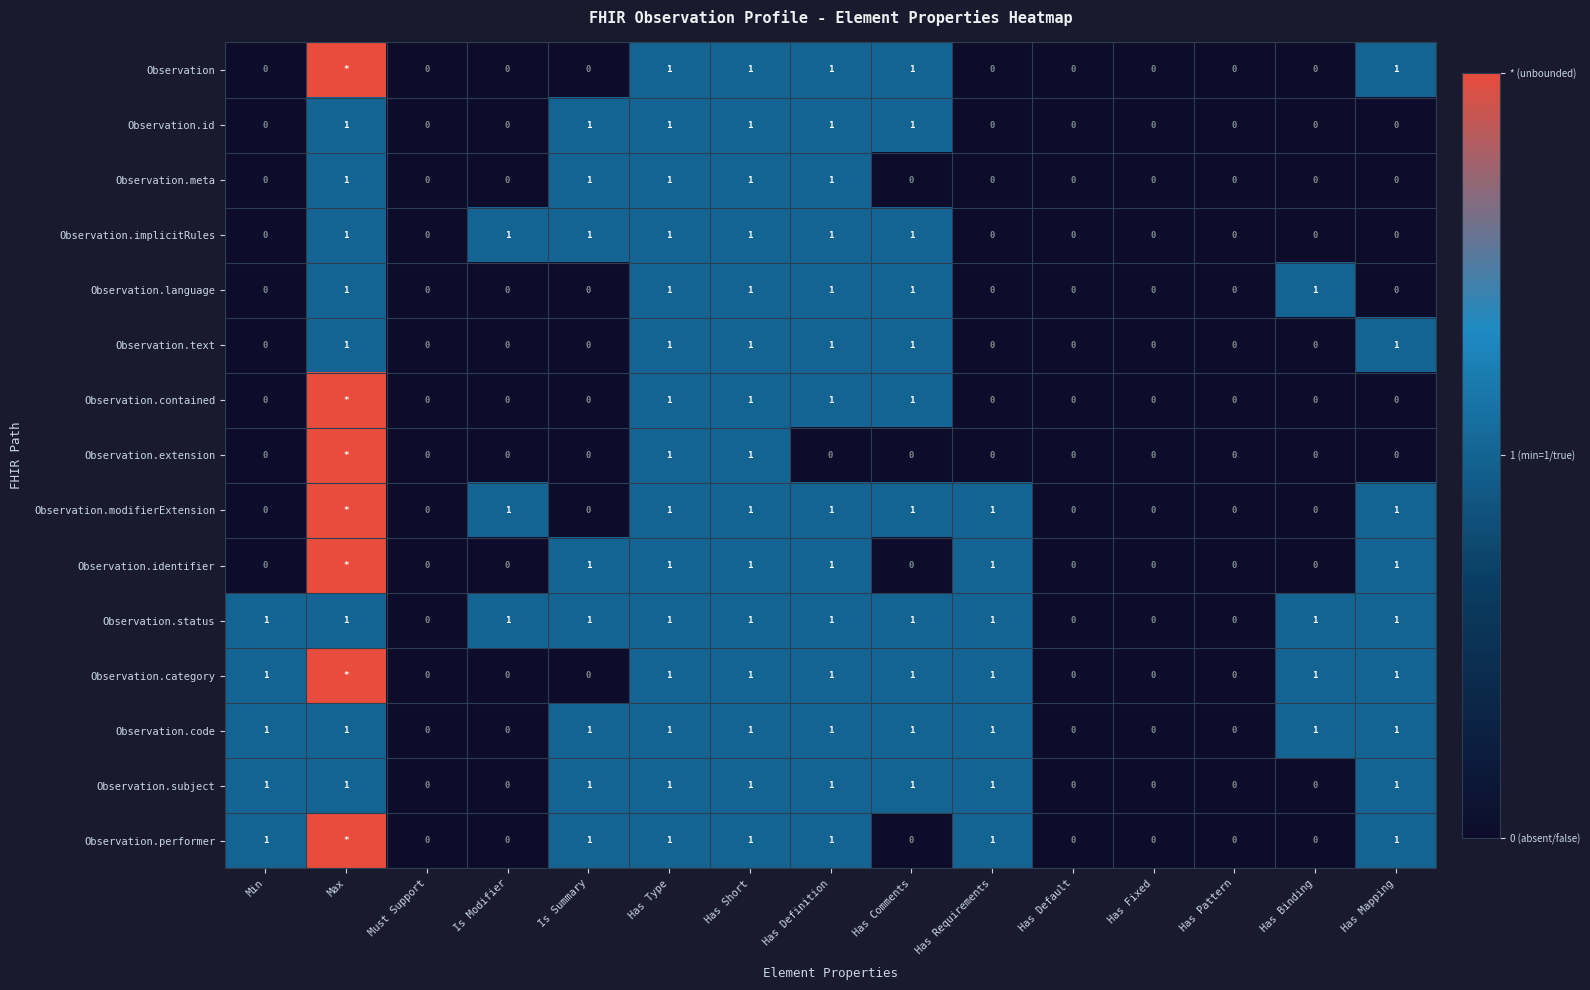

The value of Observation.language at Has Mapping is 1. True or false?

False